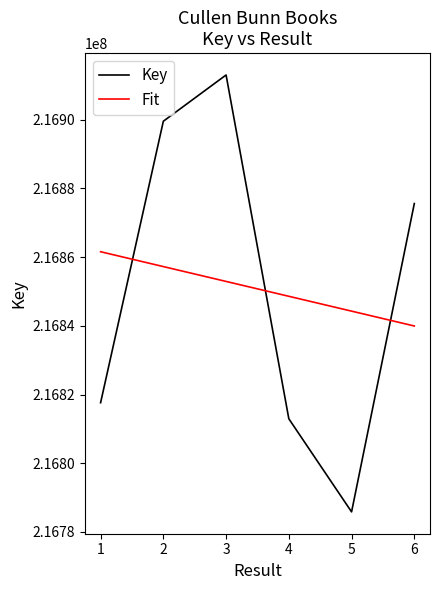

What is the total value across all series at 4?

433661540.7